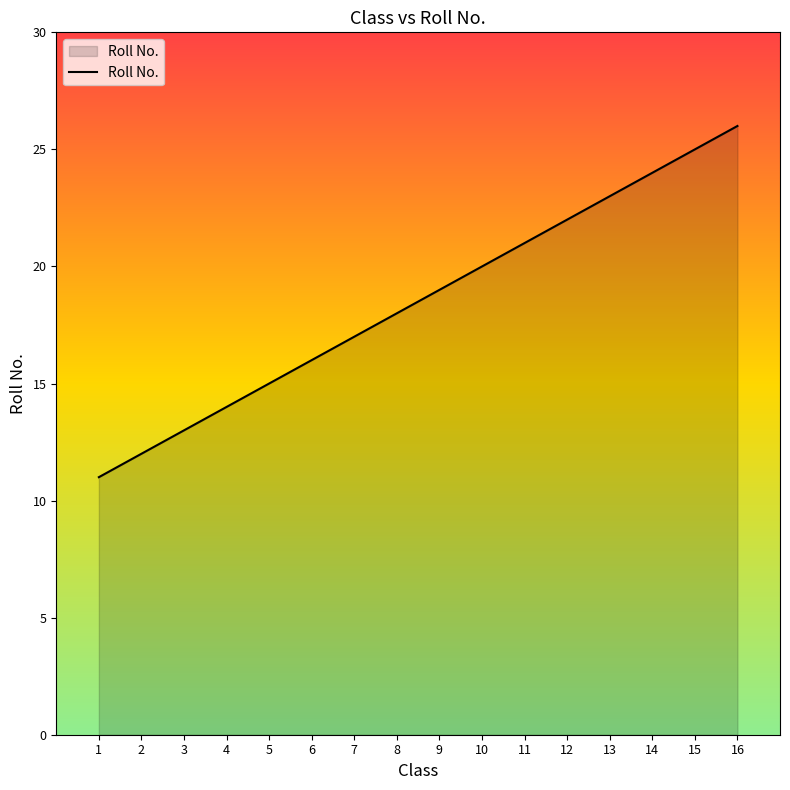

Reading left to right, list all the values displayed in this chart.

1=11	2=12	3=13	4=14	5=15	6=16	7=17	8=18	9=19	10=20	11=21	12=22	13=23	14=24	15=25	16=26